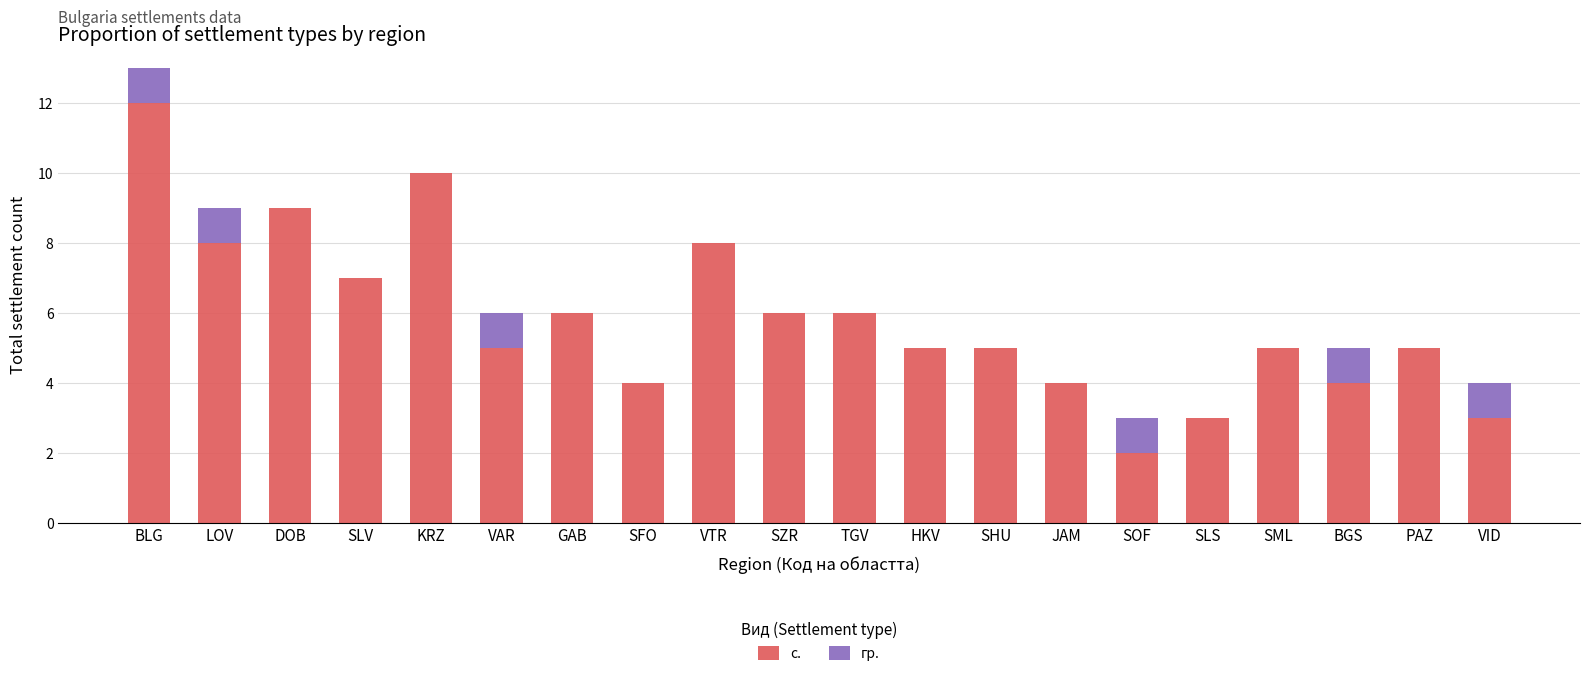

What is the total value across all series at BGS?

5